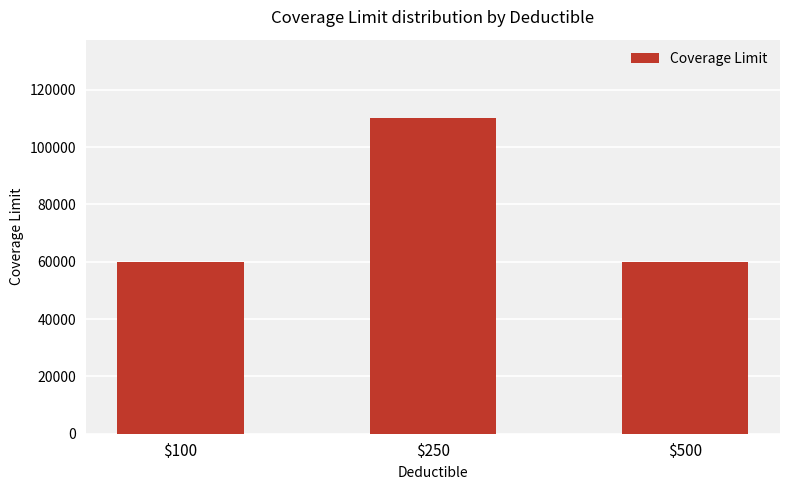

True or false: the data shows 19620 at $100.

False